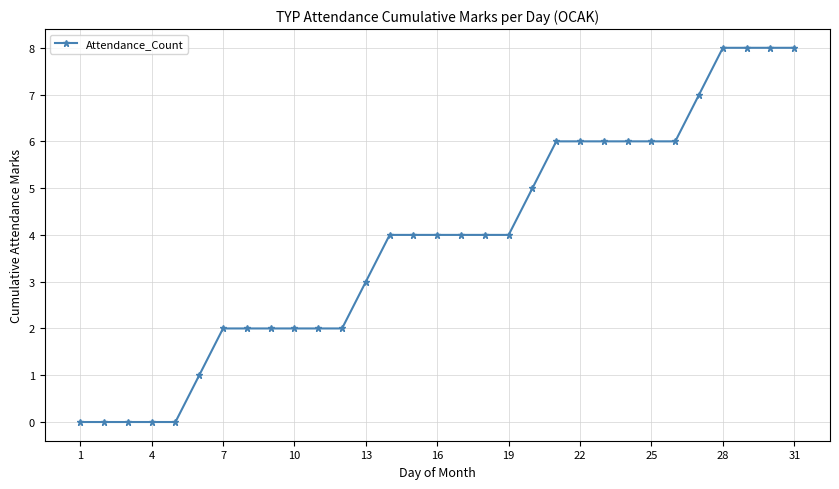

What is the value of the 20th point from the left?

5